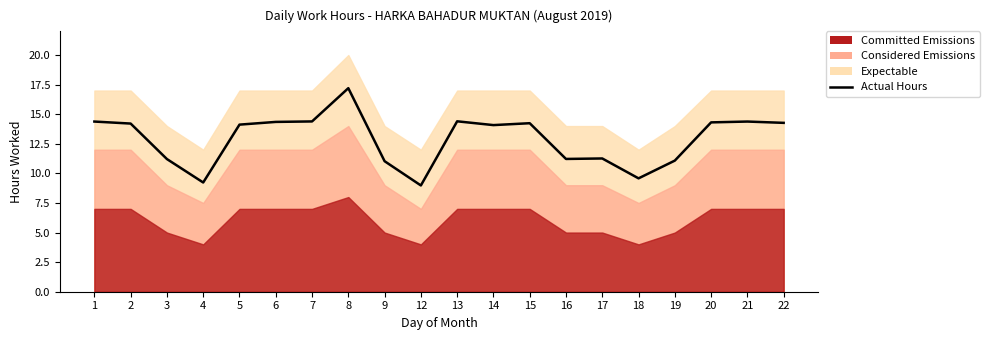

Which has a higher value, 7 or 6?

7